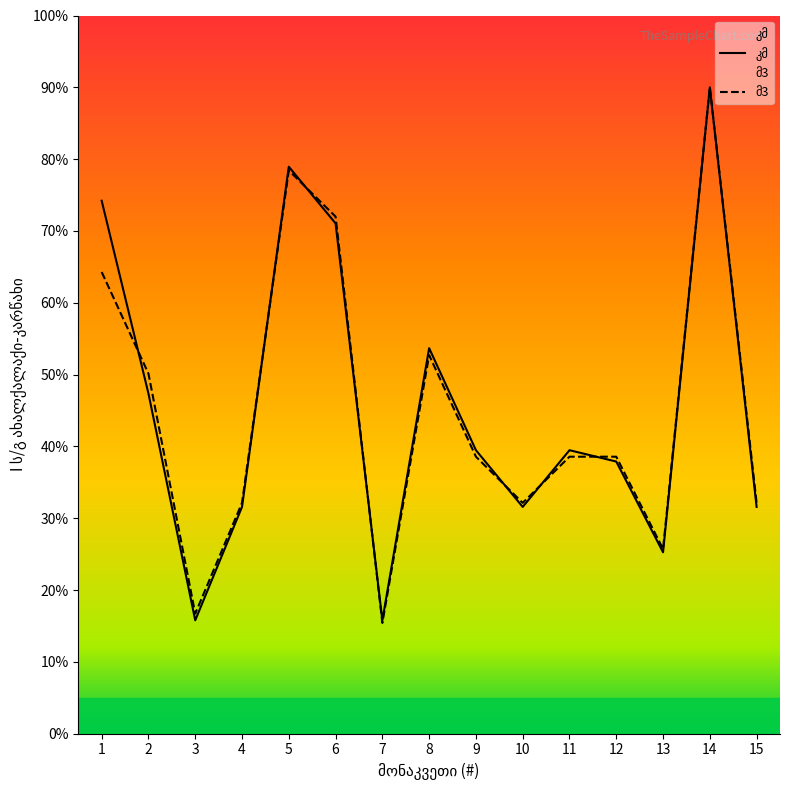

What is the difference between the კმ values at 9 and 15?

7.9